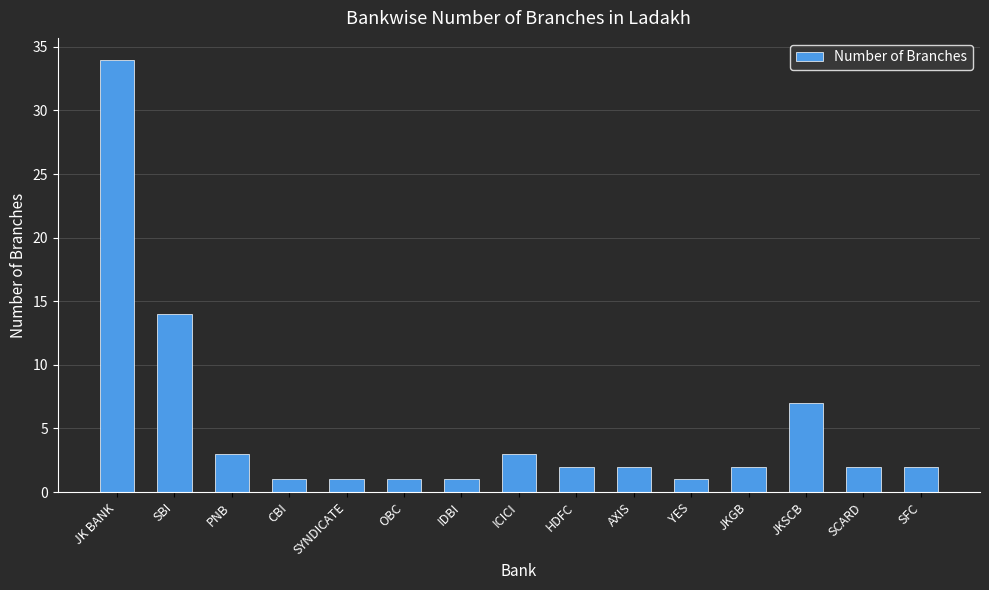

Count the number of categories in the chart.

15